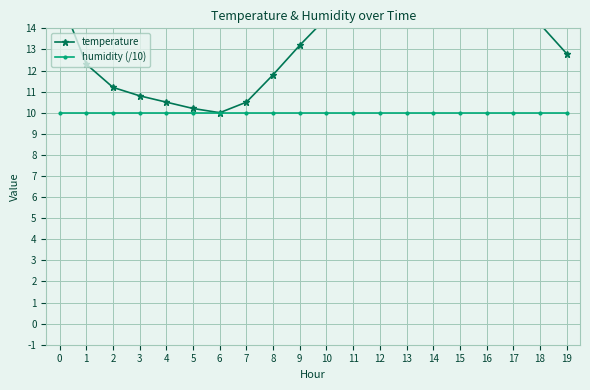

At which category does the chart reach its peak across all series?

14